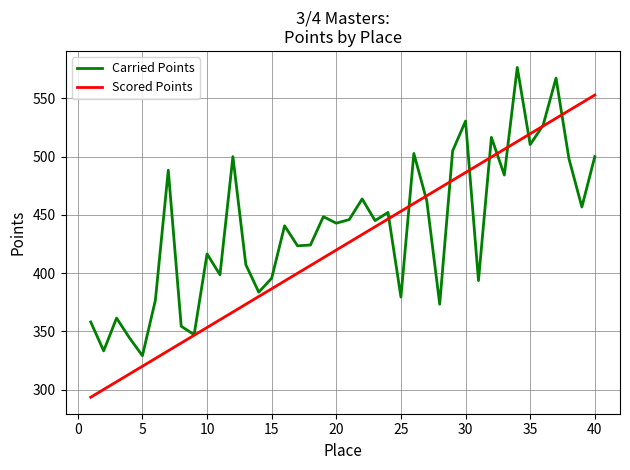

In Carried Points, how many points are lower than both neighbors (excluding endpoints)?

14